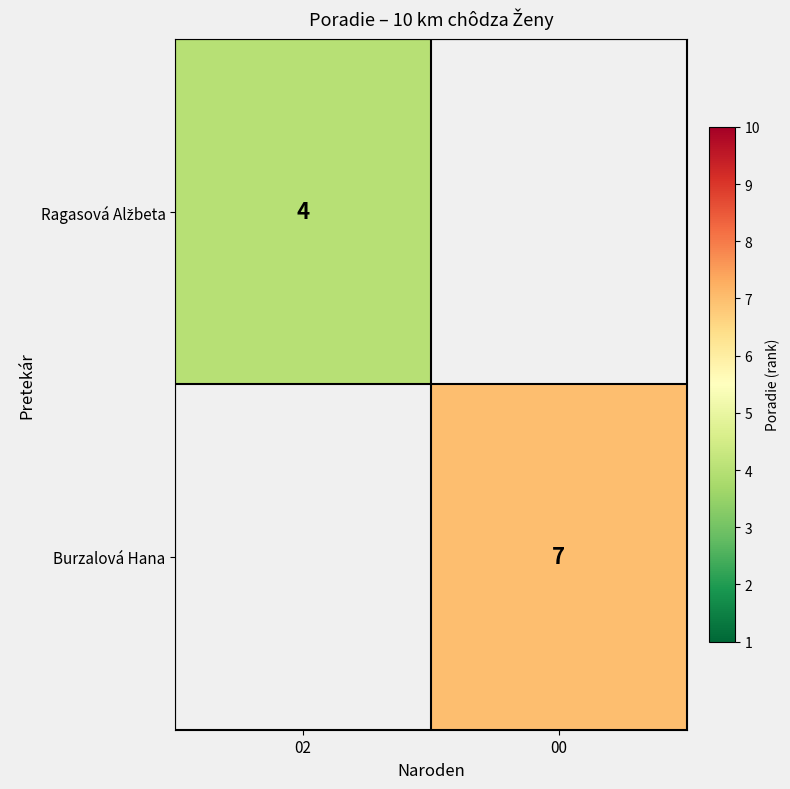

What is the greatest value displayed?

7.0